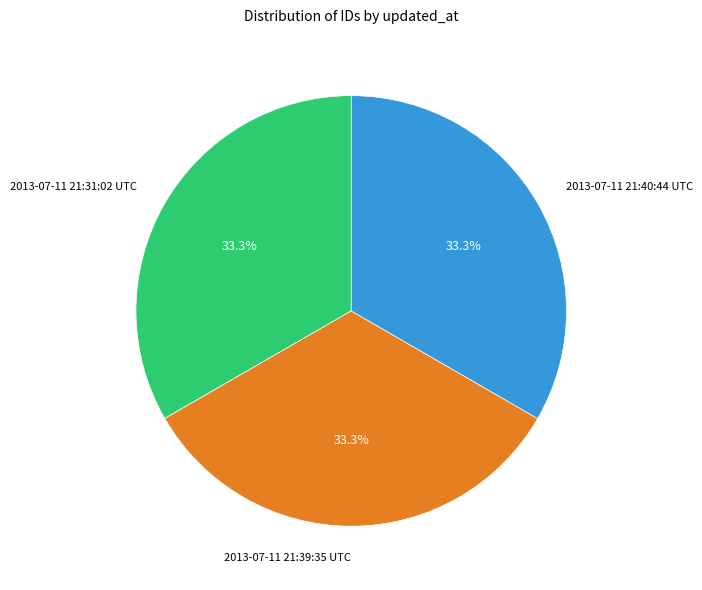

Is there a majority slice in this chart?

No